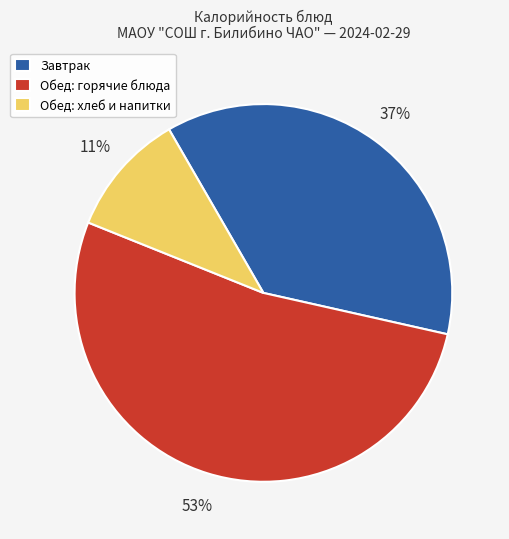

Count the number of slices in the pie.

3